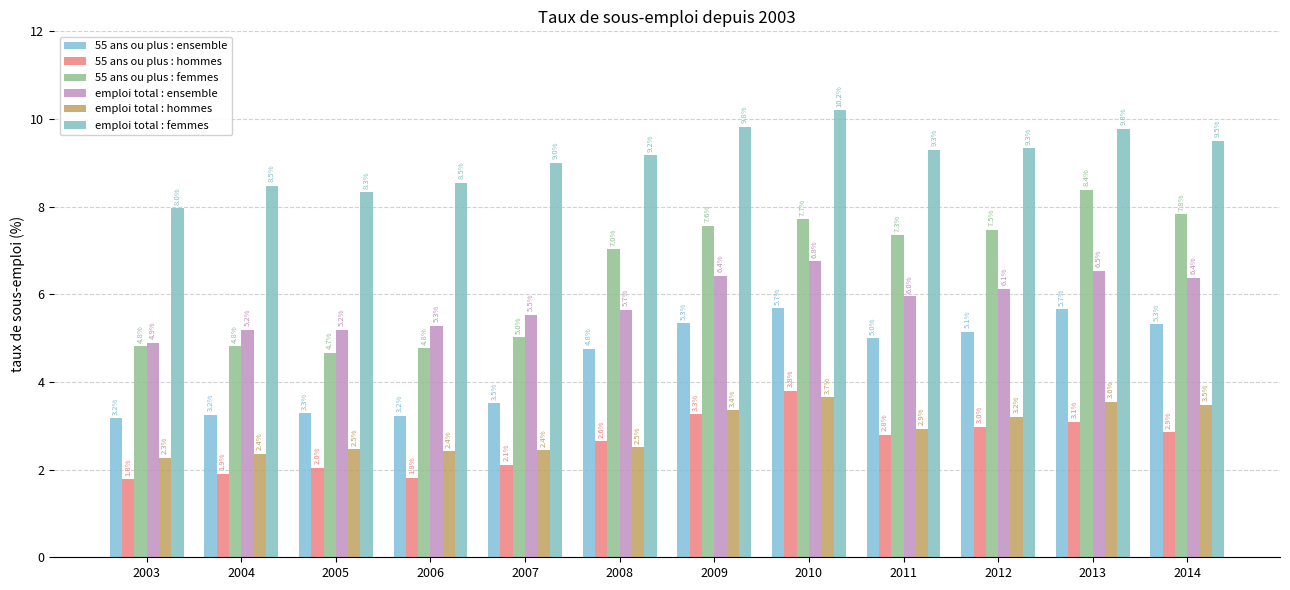

Which label corresponds to the largest value in the chart?

2010